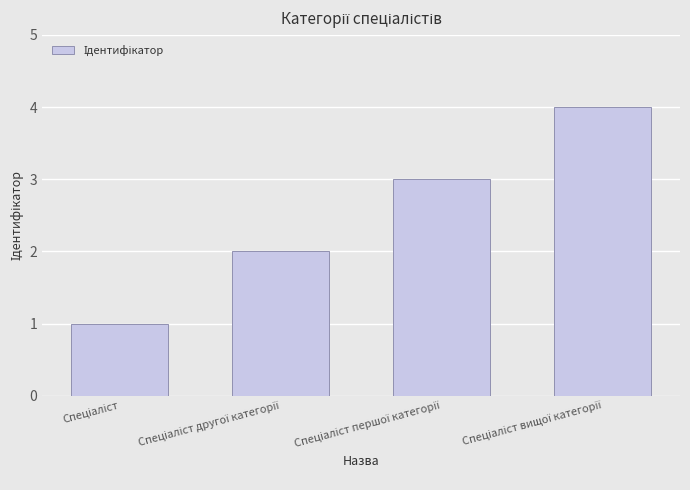

What is the greatest value displayed?

4